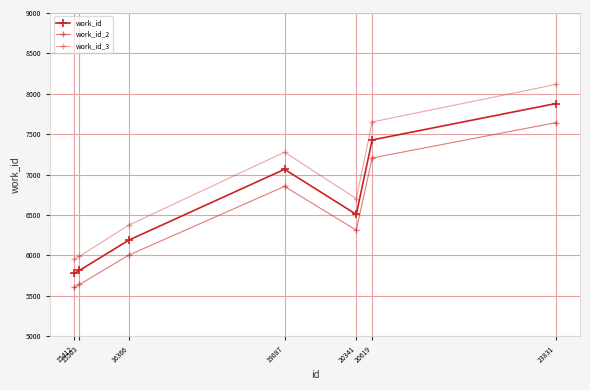

Is this an area chart (filled region under the line)?

No